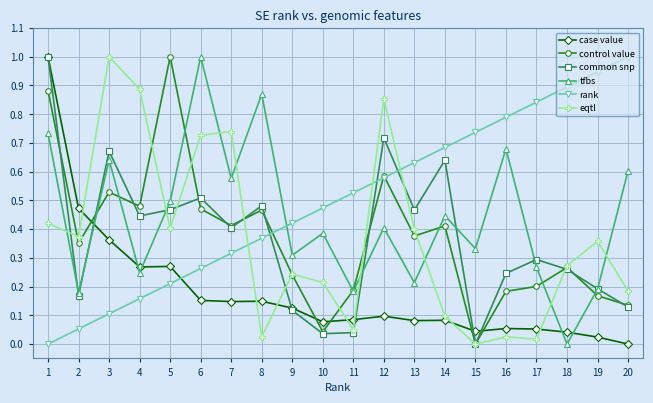

Where is the first local minimum for tfbs?

2